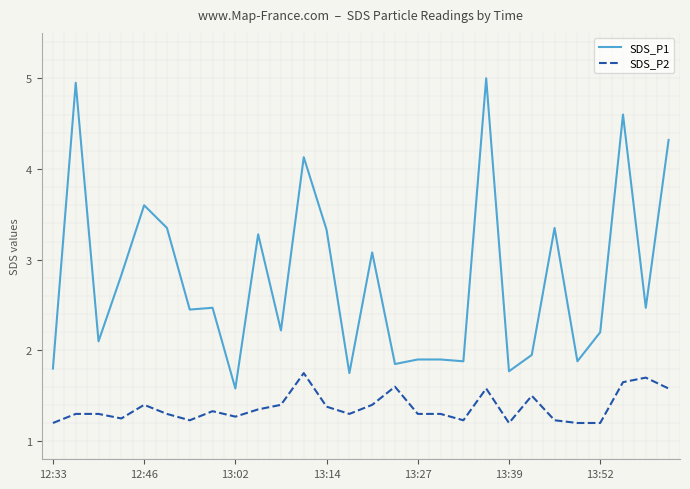

Which series has the largest total across all categories?

SDS_P1